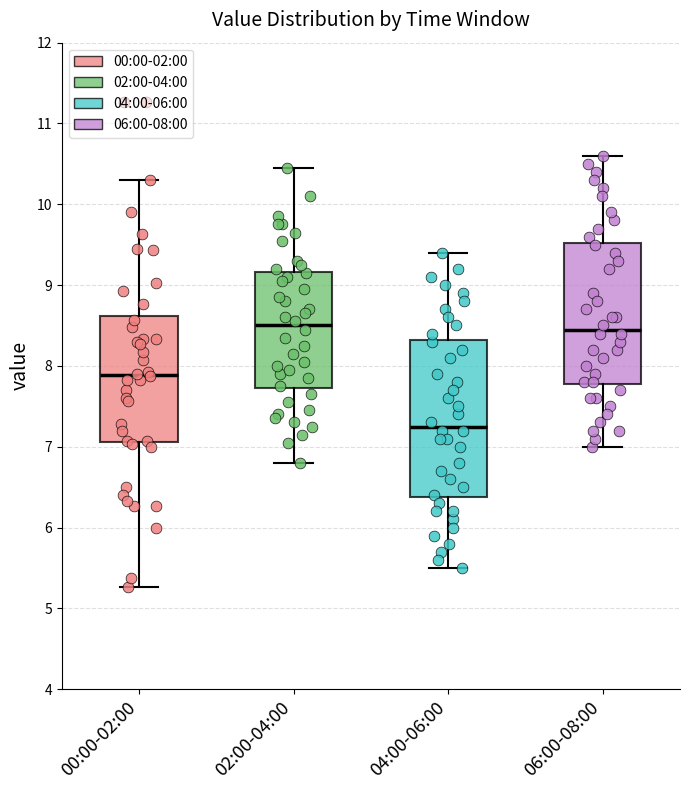

Comparing the boxes themselves (not the whiskers), which one is the tallest?

04:00-06:00